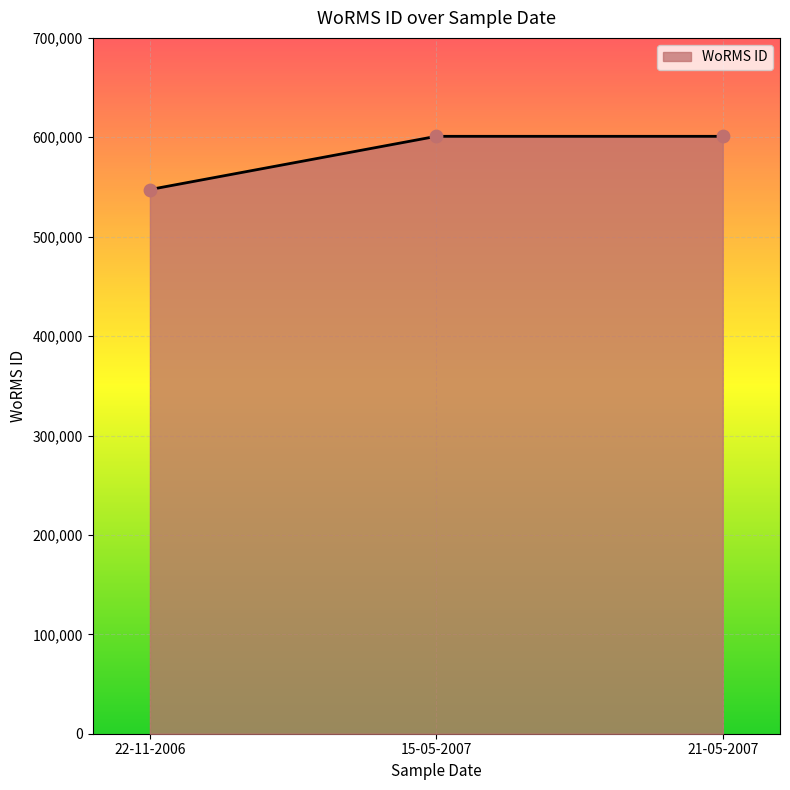

Between 22-11-2006 and 15-05-2007, which is larger?

15-05-2007